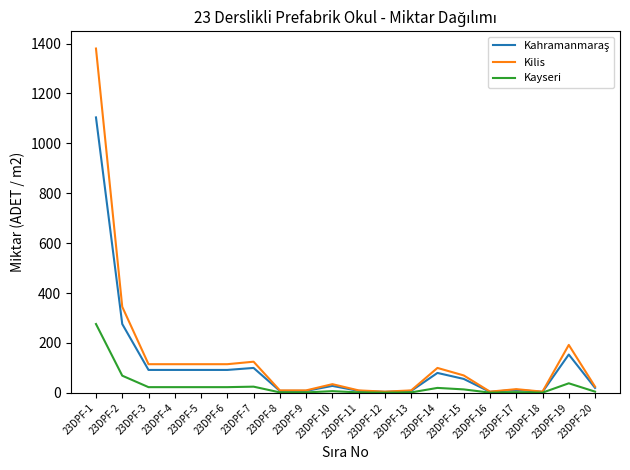

What is the highest value of the Kilis series?

1380.0